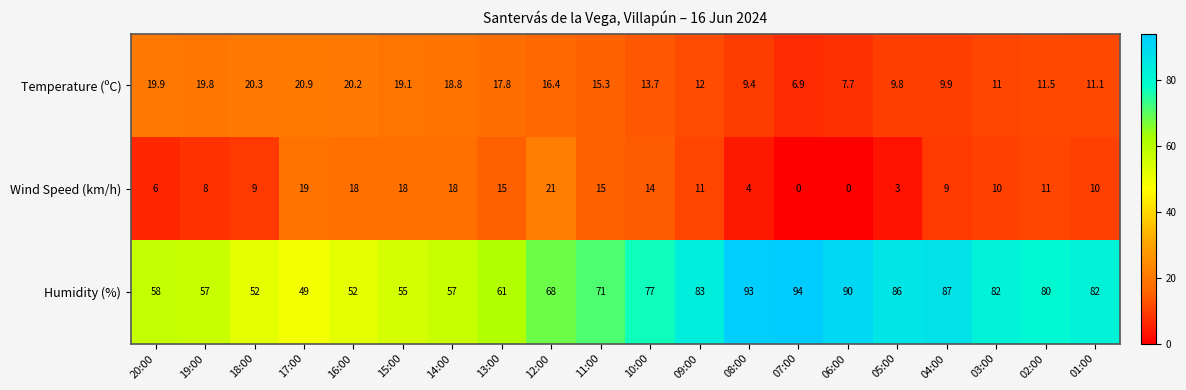

How many distinct data groups are displayed?

3